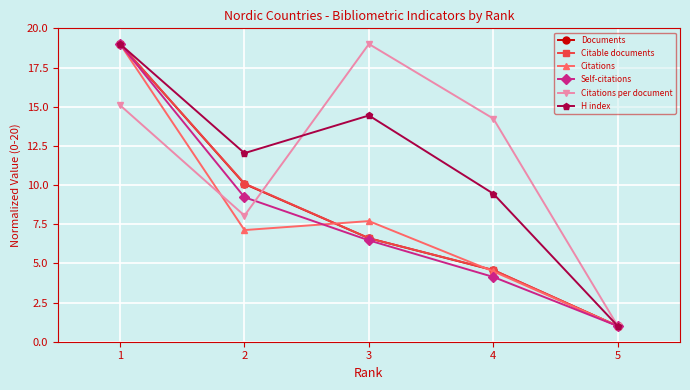

Reading left to right, list all the values displayed in this chart.

Documents: 19.0	10.1	6.6	4.6	1.0
Citable documents: 19.0	10.1	6.6	4.6	1.0
Citations: 19.0	7.1	7.7	4.5	1.0
Self-citations: 19.0	9.2	6.5	4.1	1.0
Citations per document: 15.1	8.0	19.0	14.2	1.0
H index: 19.0	12.0	14.4	9.4	1.0